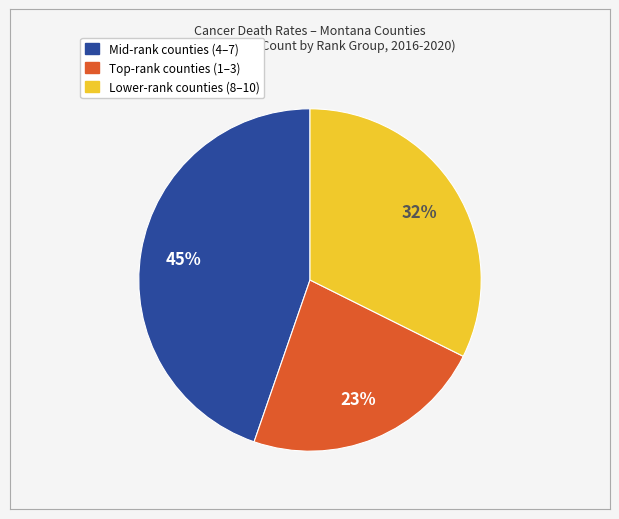

To the nearest percent, what is the average slice percentage?

33%